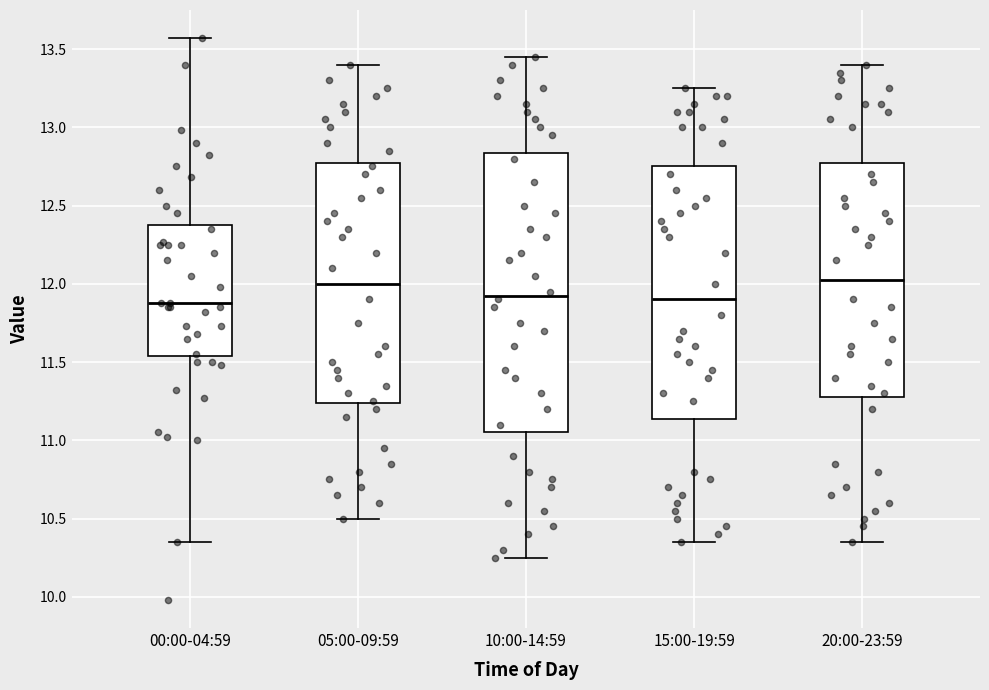

Where does the lower whisker of the box for 20:00-23:59 end on the y-axis? The values are not printed on the chart, so give them approximately, as read against the axis.

10.35